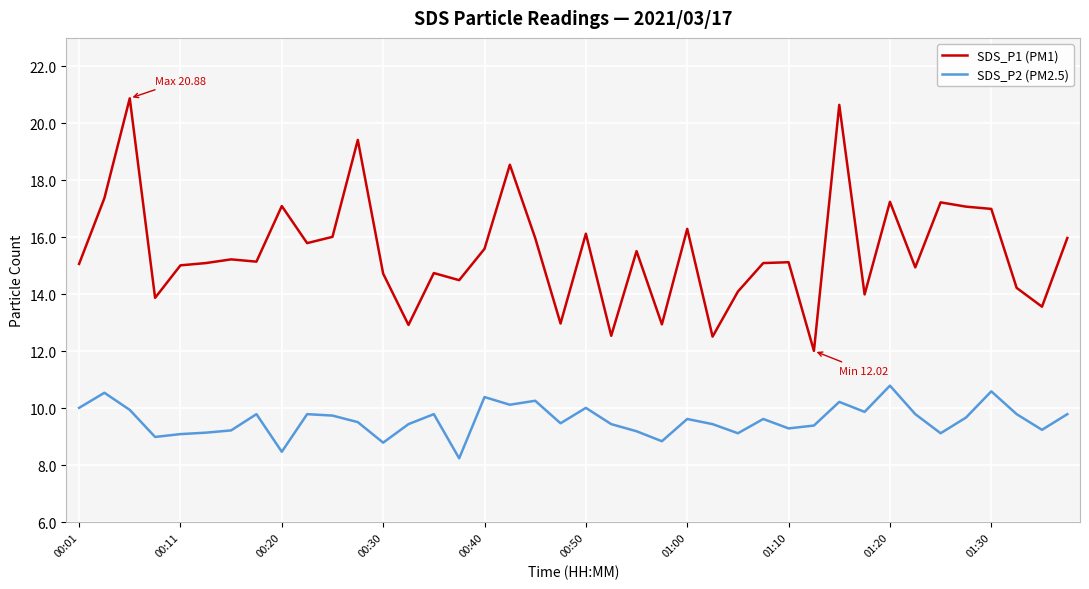

True or false: SDS_P2 (PM2.5) and SDS_P1 (PM1) cross at least once.

False